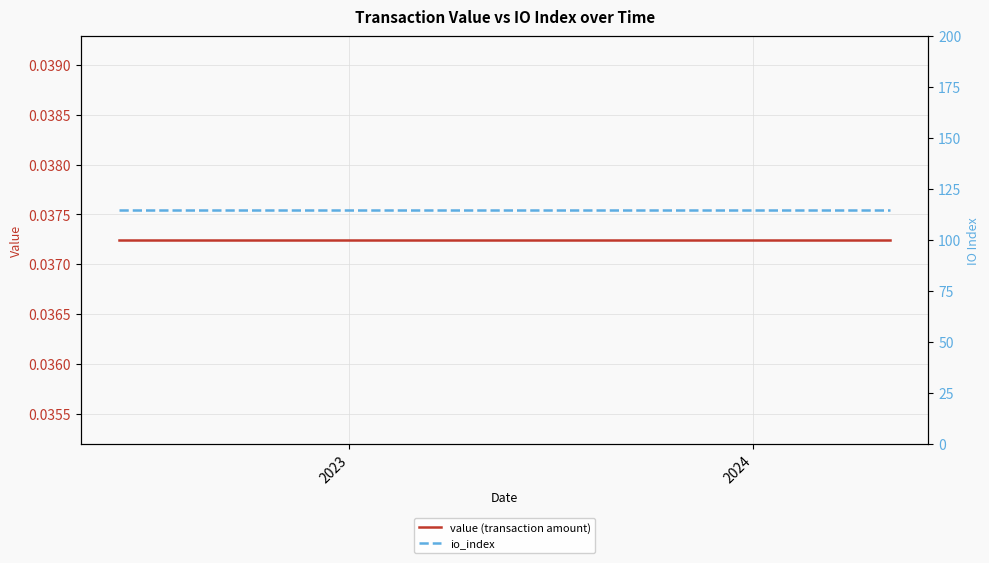

Count the number of categories in the chart.

24